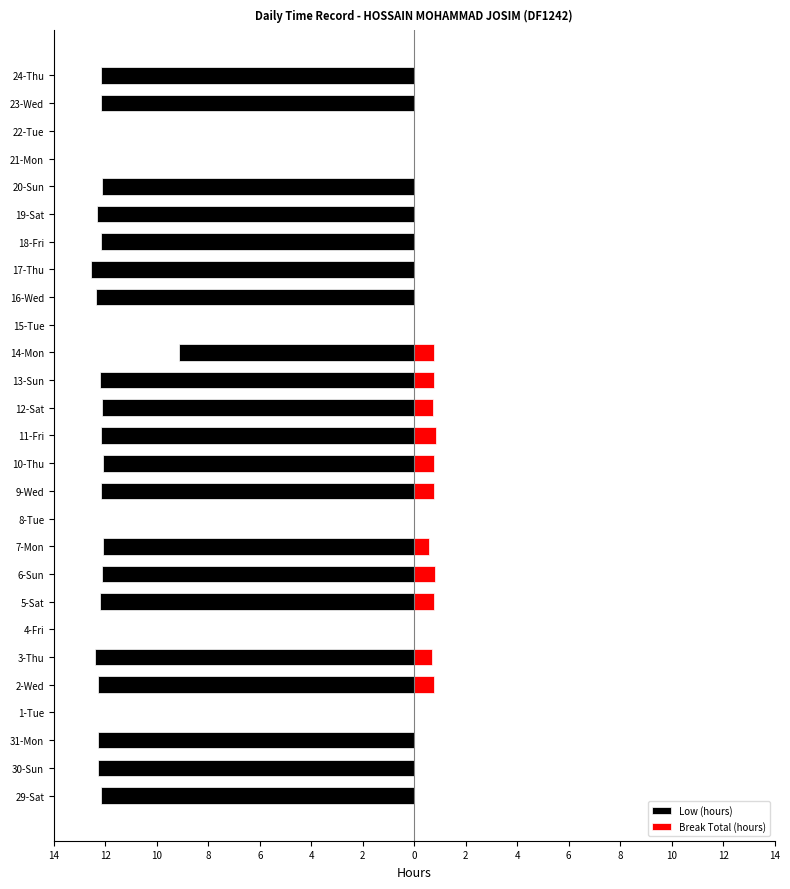

Is the value of Low (hours) at 31-Mon greater than the value of Break Total (hours) at 3-Thu?

No